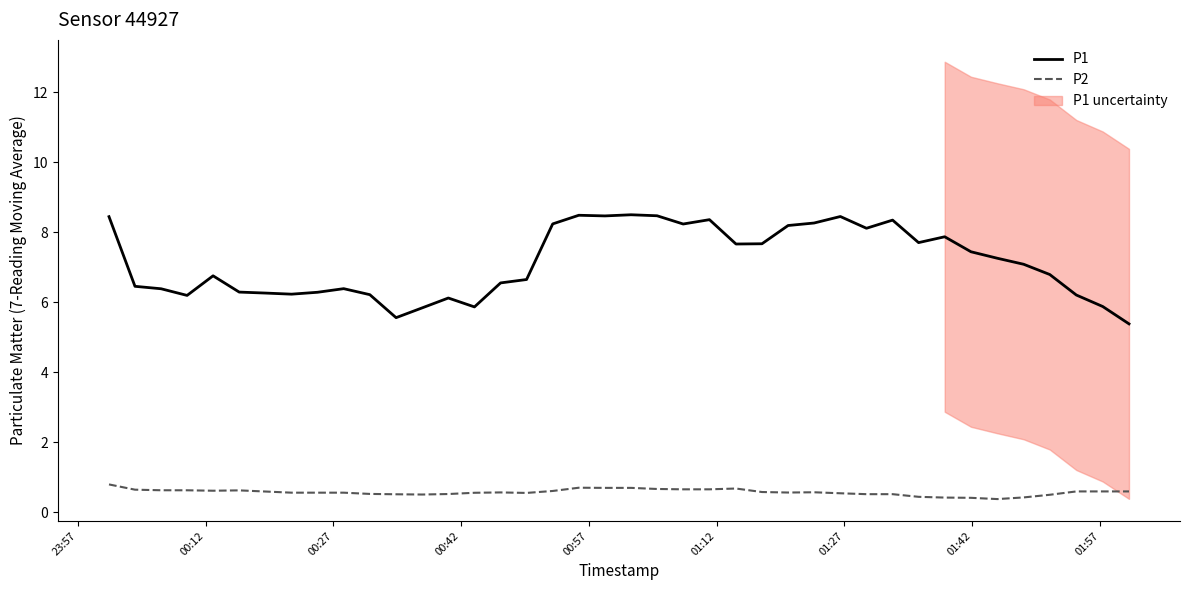

What is the maximum value for P2?

0.8